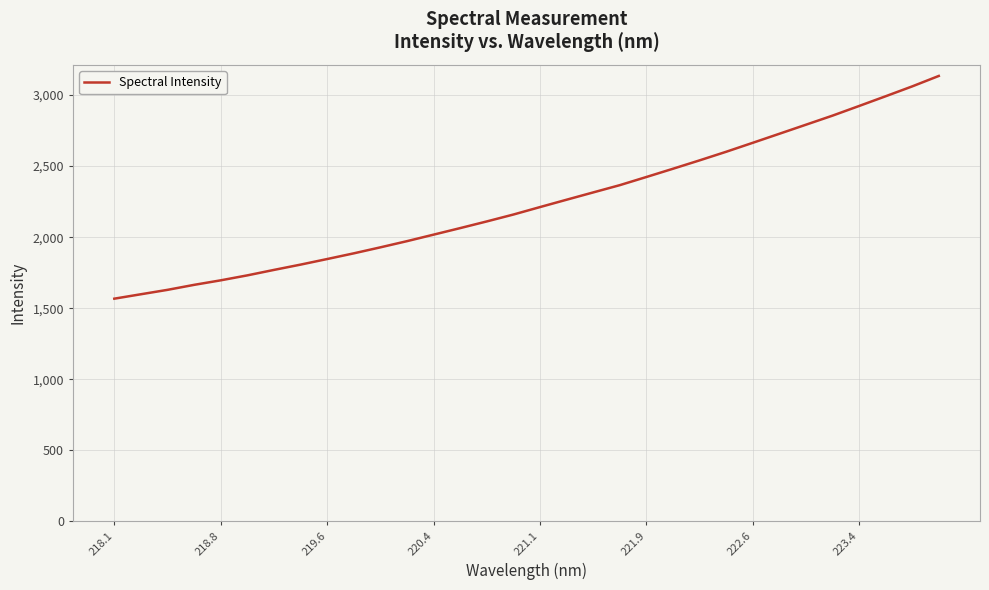

What is the minimum value shown in the chart?

1566.9